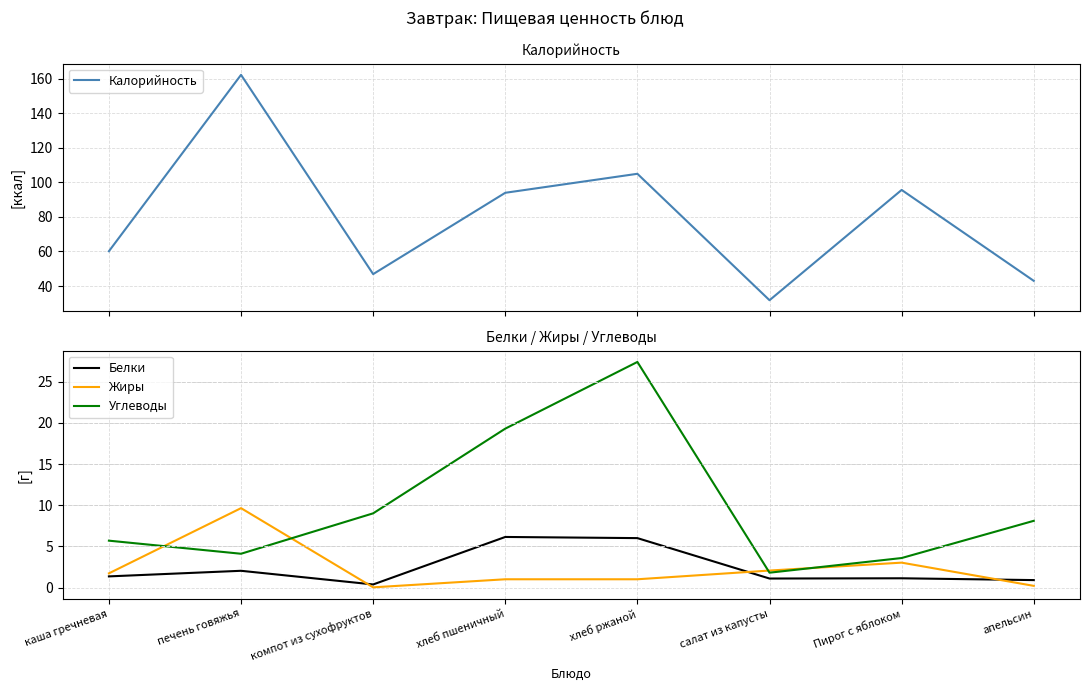

True or false: Белки and Жиры intersect in this chart.

True